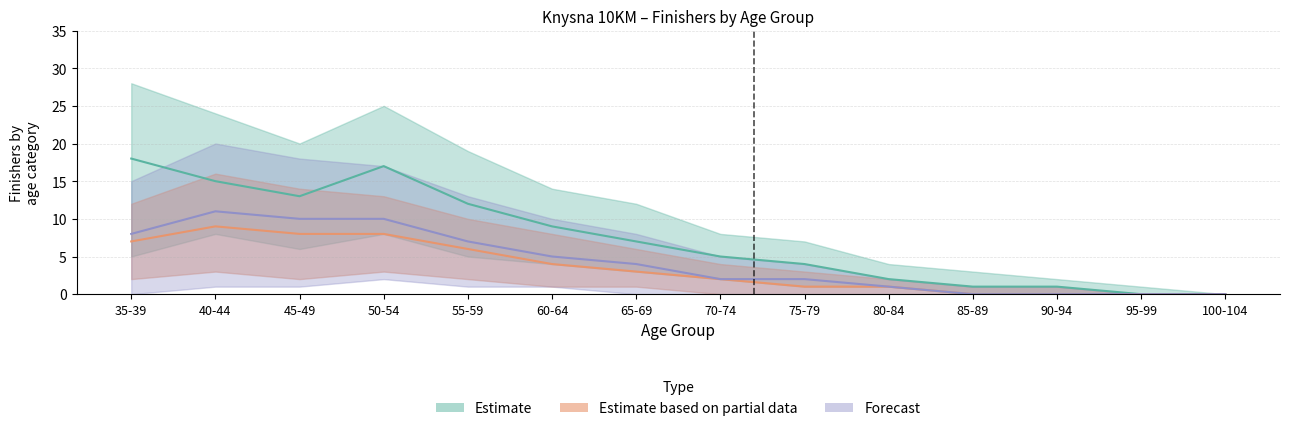

How many lines are shown in the chart?

3